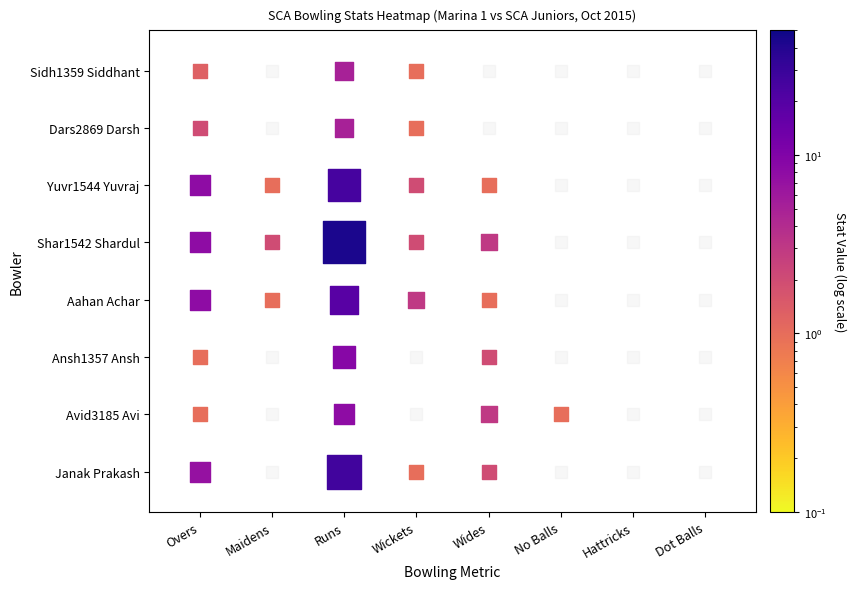

The value of Avid3185 Avi at 7 is 4.2. True or false?

False